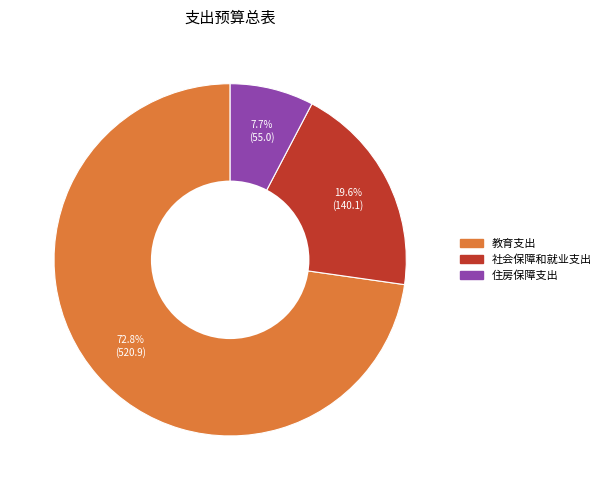

To the nearest percent, what is the combined percentage of 教育支出 and 社会保障和就业支出?

92%